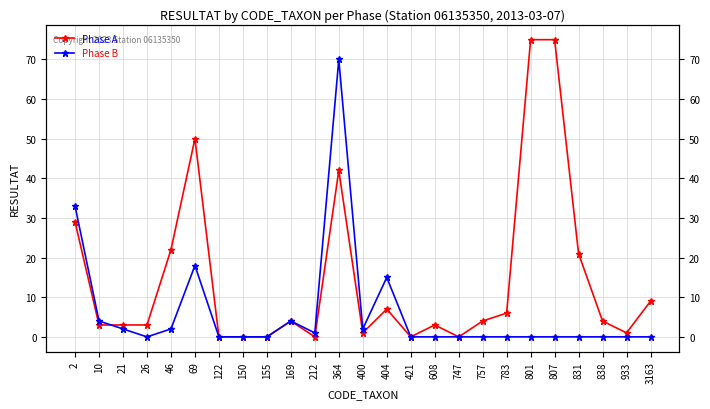

True or false: Phase B has more than 0 interior local peaks.

True